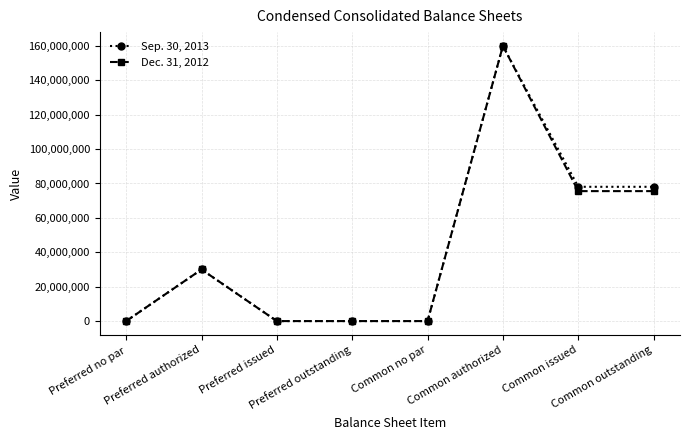

What are all the series names shown in the legend?

Sep. 30, 2013, Dec. 31, 2012